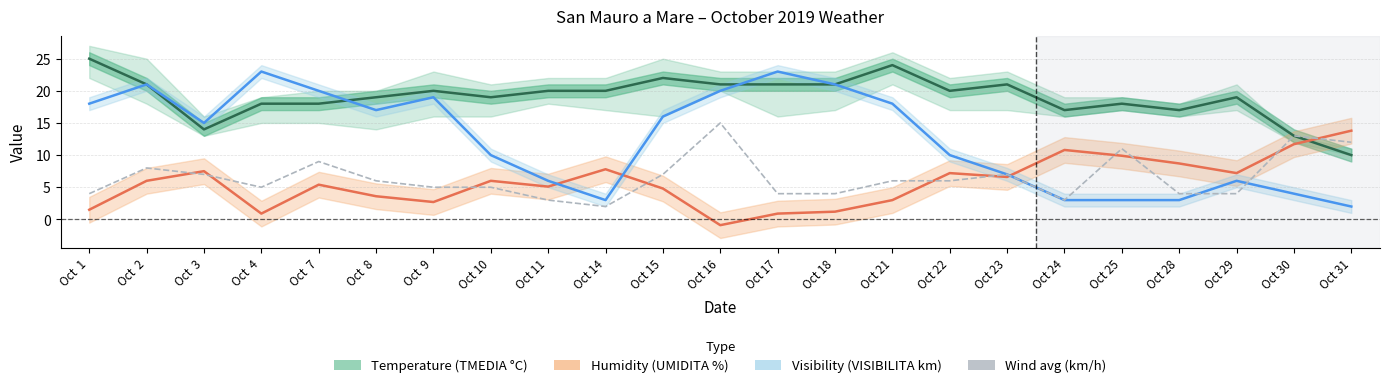

At how many categories does at least one series exceed 24?

1